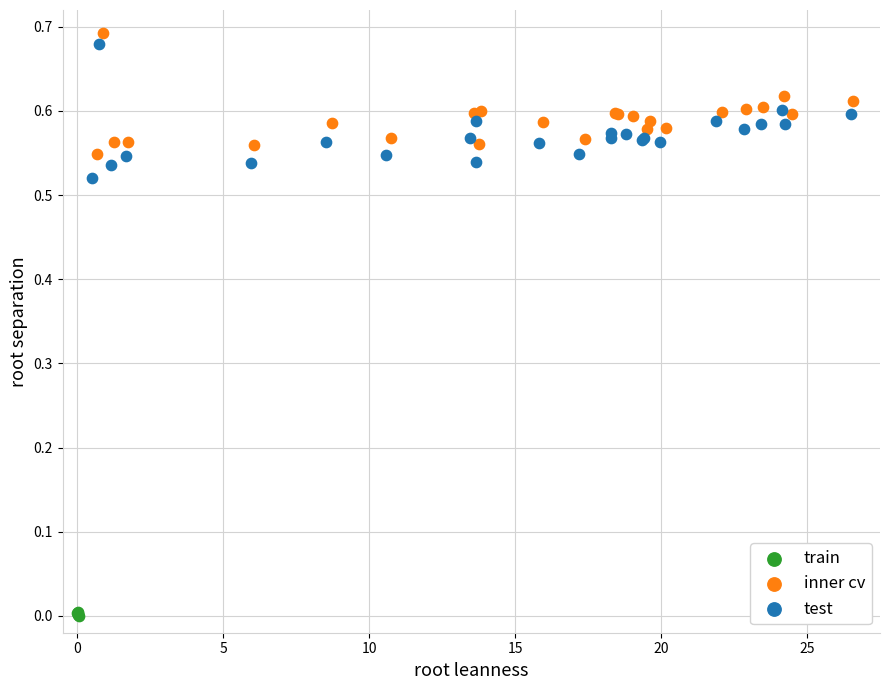

Which series contains the lowest Y value?

train